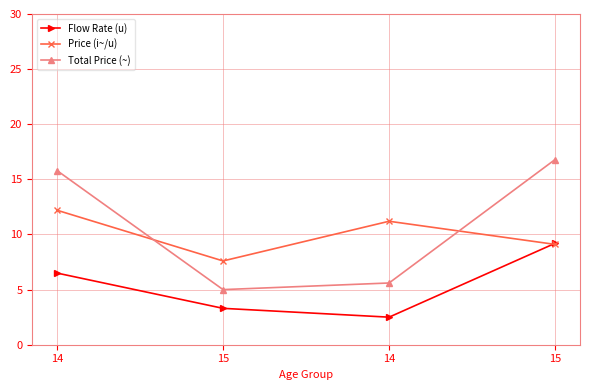

Reading right to left, what are all the values shown in this chart?

Flow Rate (u): 15=9.2	14=2.5	15=3.3	14=6.5
Price (i~/u): 15=9.1	14=11.2	15=7.6	14=12.2
Total Price (~): 15=16.8	14=5.6	15=5.0	14=15.8